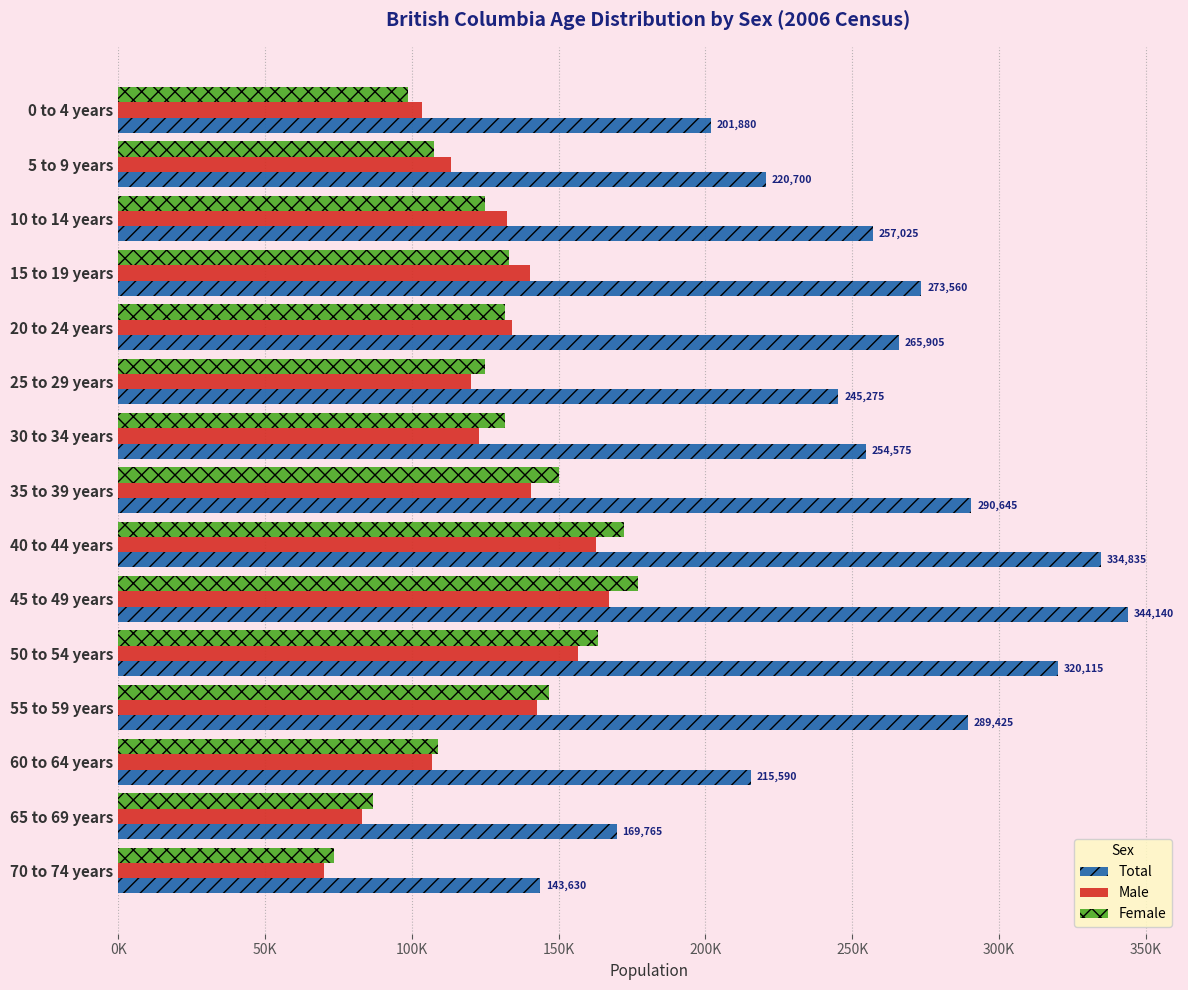

What are all the series names shown in the legend?

Total, Male, Female